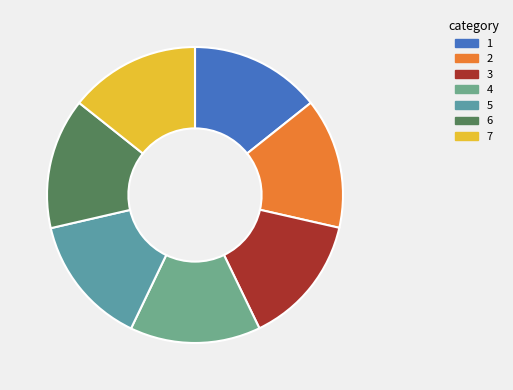

Count the number of slices in the pie.

7